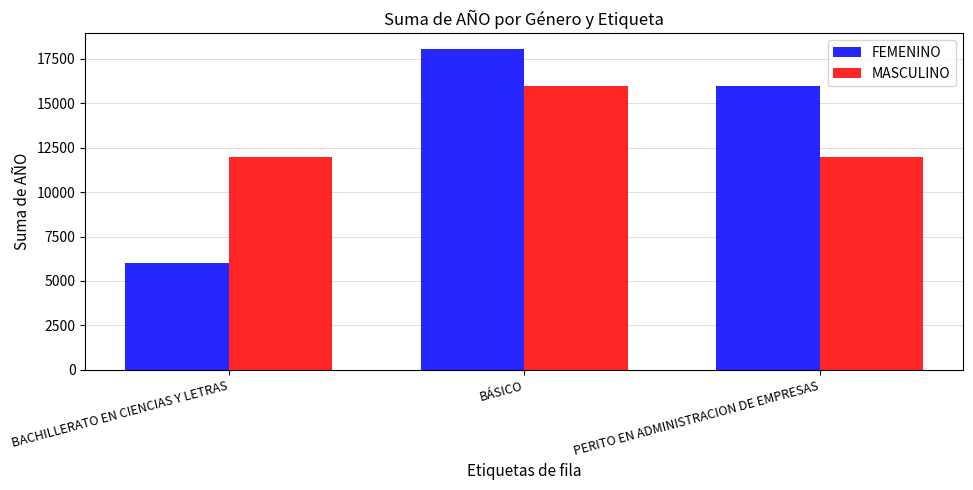

The value of FEMENINO at BACHILLERATO EN CIENCIAS Y LETRAS is 1490. True or false?

False